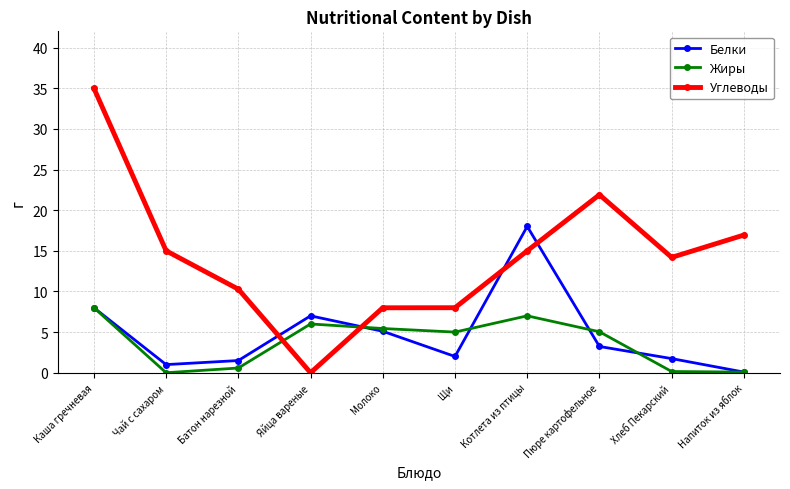

How many lines are shown in the chart?

3